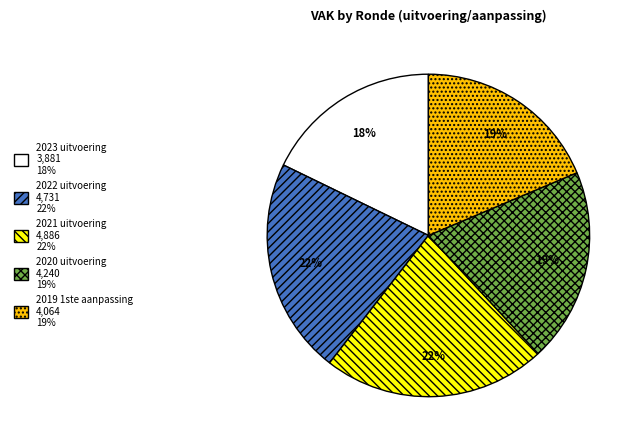

Which category has the smallest portion of the pie?

2023 uitvoering